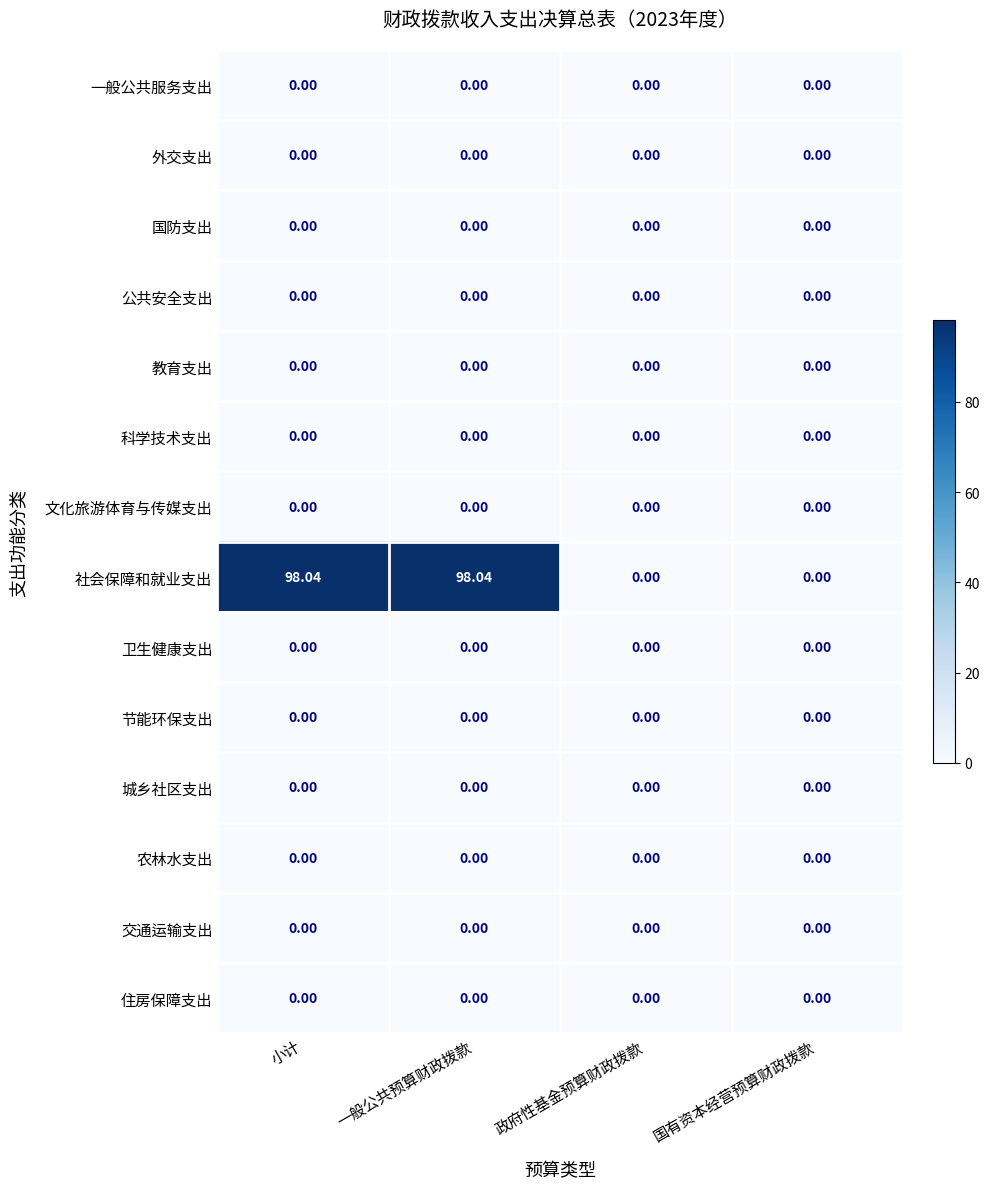

Which series has the largest range (max minus min)?

社会保障和就业支出